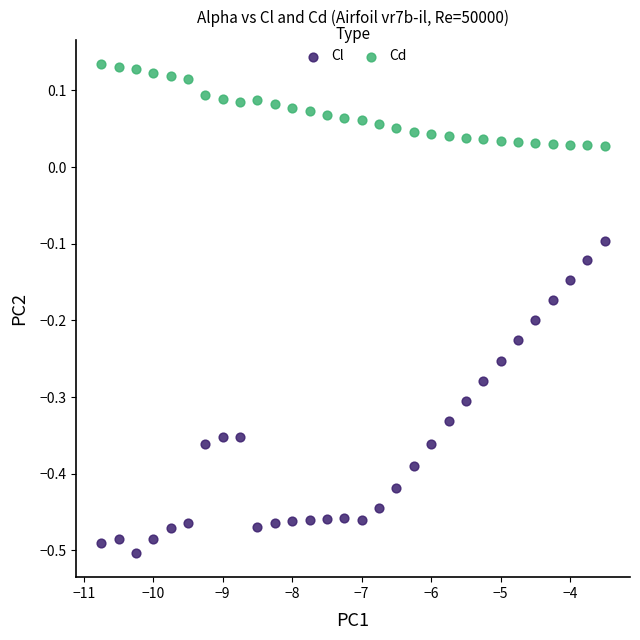

What are all the series names shown in the legend?

Cl, Cd